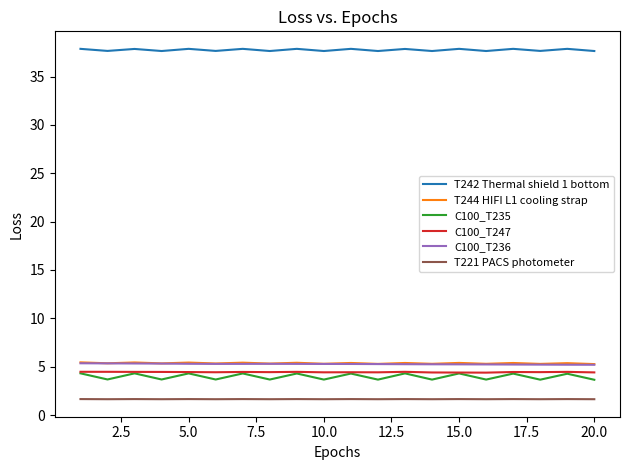

True or false: C100_T247 and C100_T236 intersect in this chart.

False